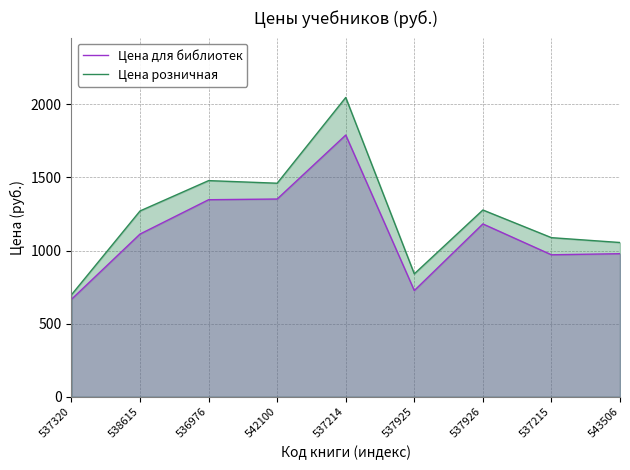

Rank the series by their maximum value, from lowest to highest.

Цена для библиотек, Цена розничная